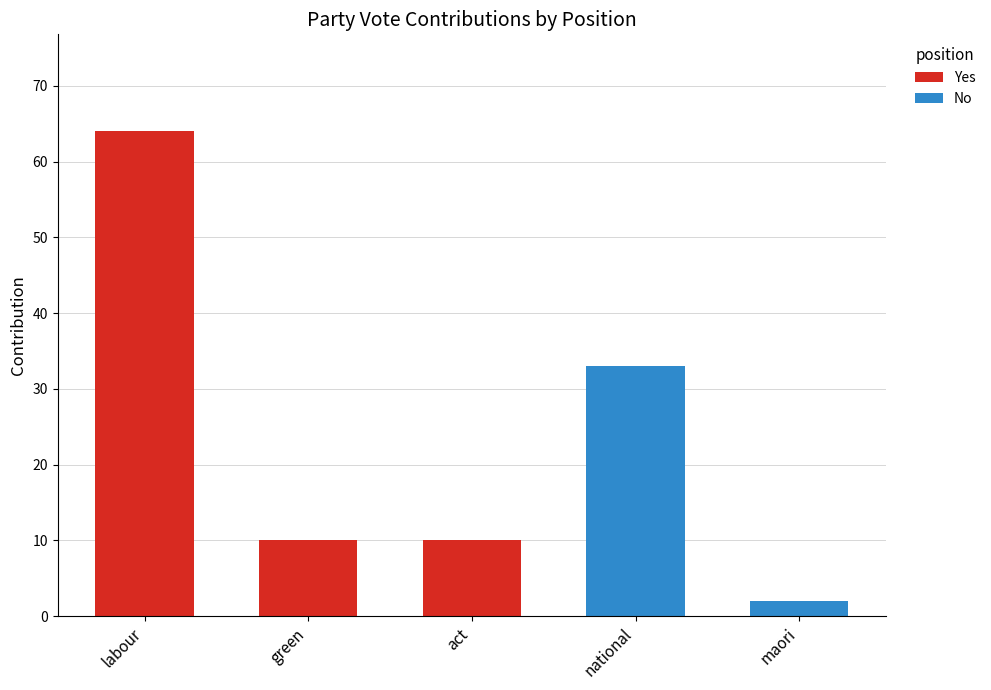

What is the difference between the maximum and second lowest values in the No series?

33